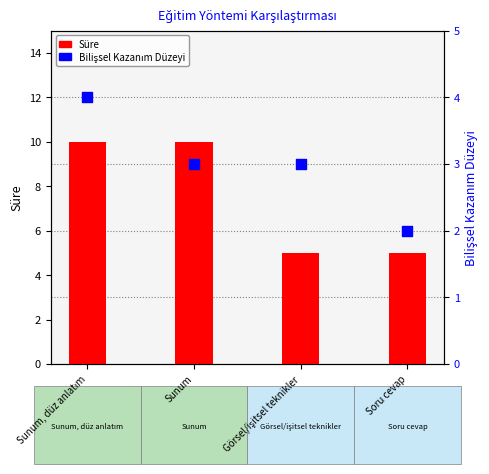

Is the value of Bilişsel Kazanım Düzeyi at Soru cevap greater than the value of Süre at Sunum, düz anlatım?

No